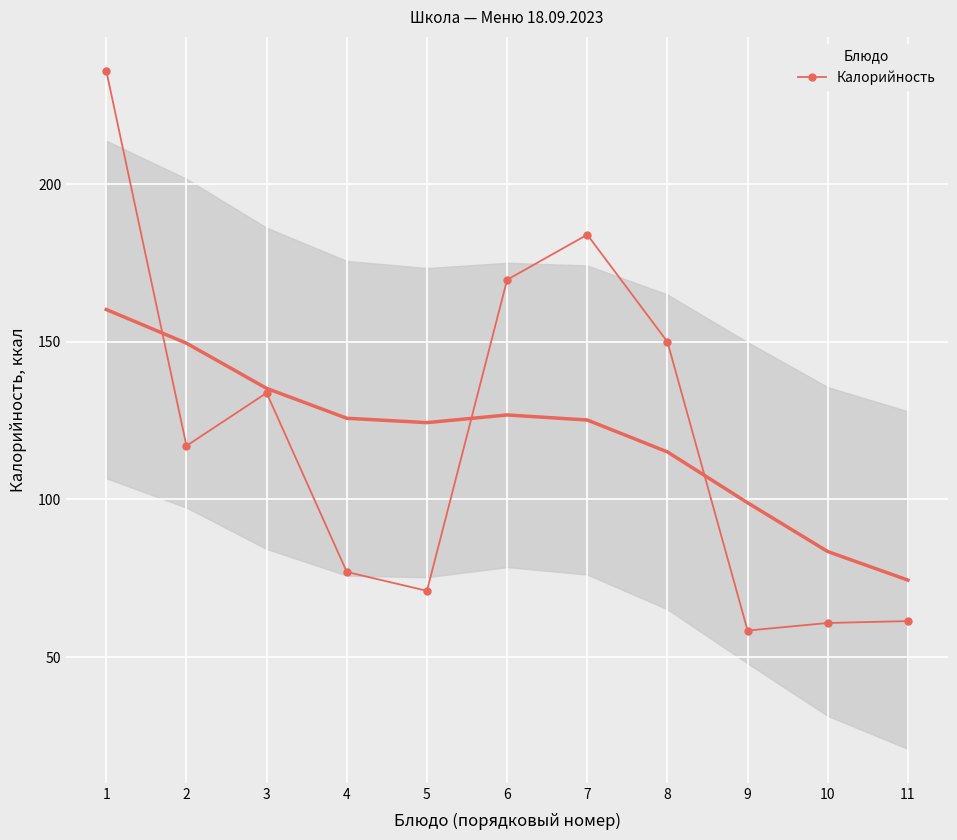

What is the maximum value shown in the chart?

236.0